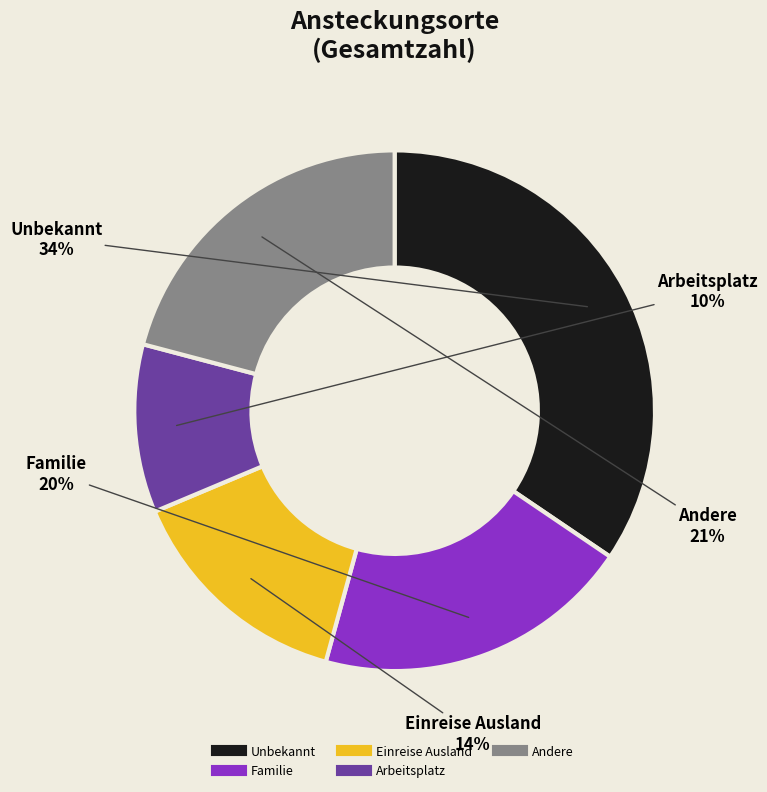

Is there any slice that represents more than half of the pie?

No